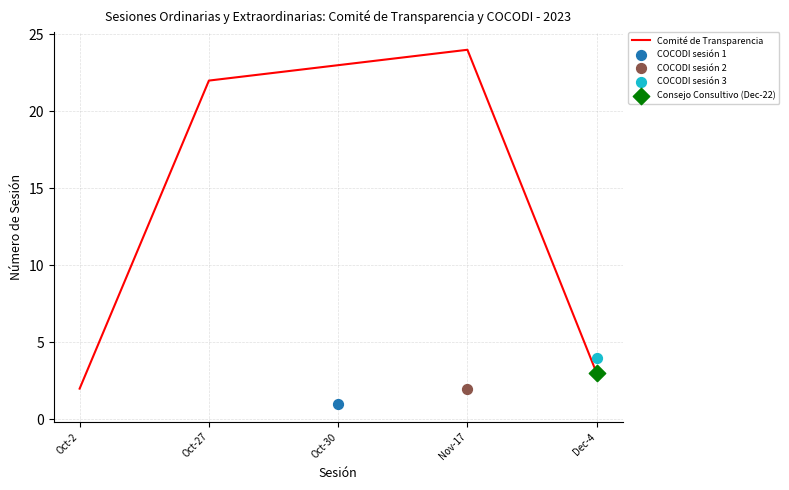

Approximately how many times larger is the value at Oct-27 compared to Oct-2?

11.0